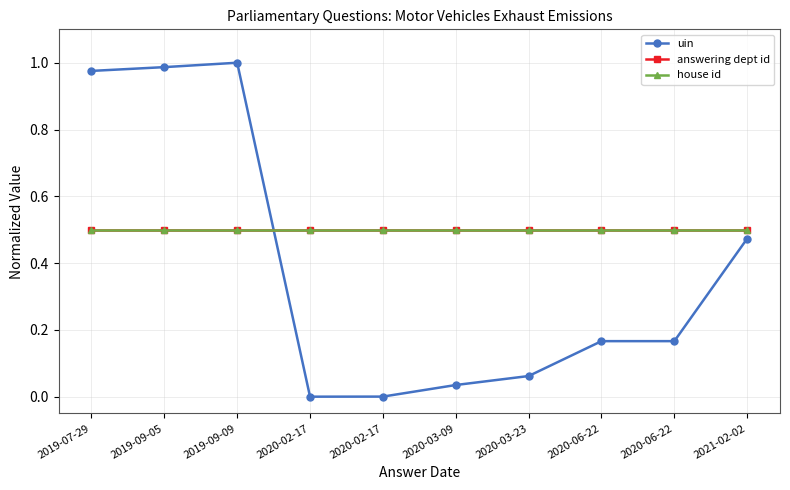

Is this an area chart (filled region under the line)?

No